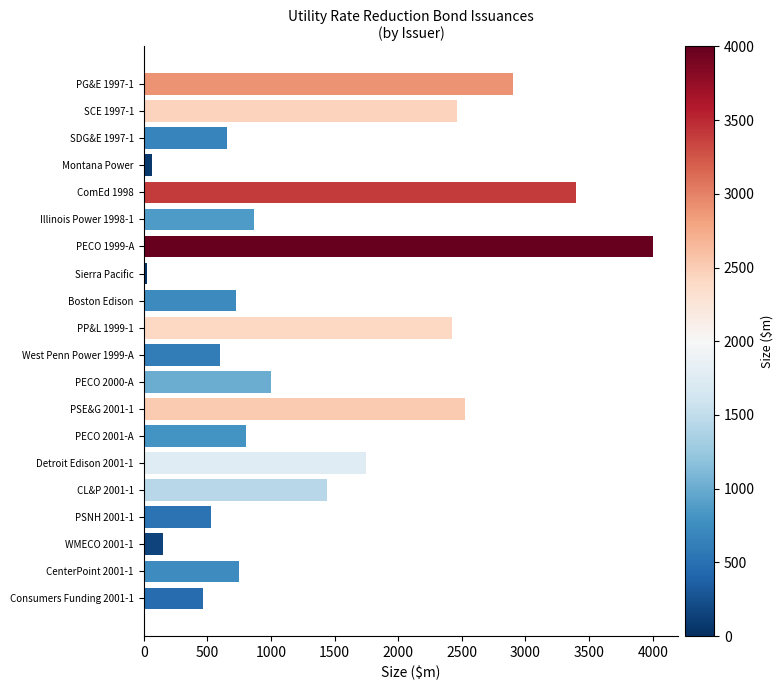

What is the label of the 13th bar from the bottom?

Sierra Pacific